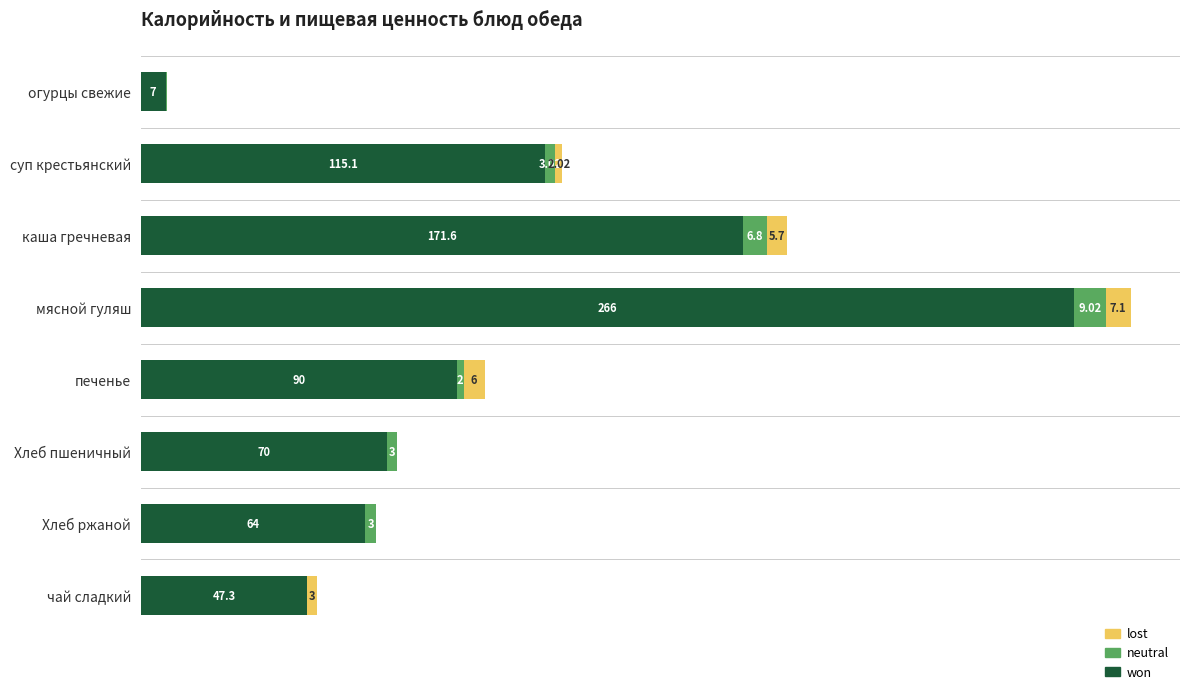

At which category is the sum across all series the highest?

мясной гуляш